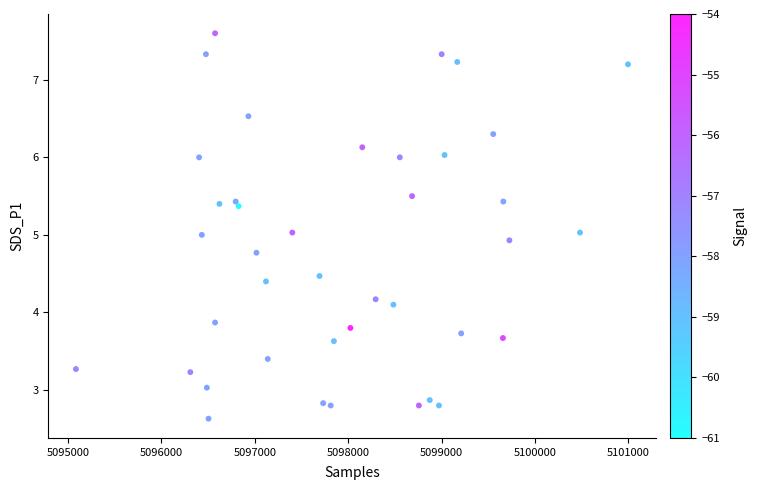

What is the range of Y values (max minus min)?

5.0